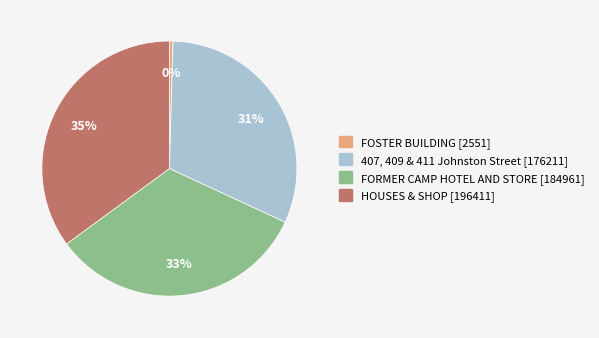

Between FORMER CAMP HOTEL AND STORE and 407, 409 & 411 Johnston Street, which is larger?

FORMER CAMP HOTEL AND STORE